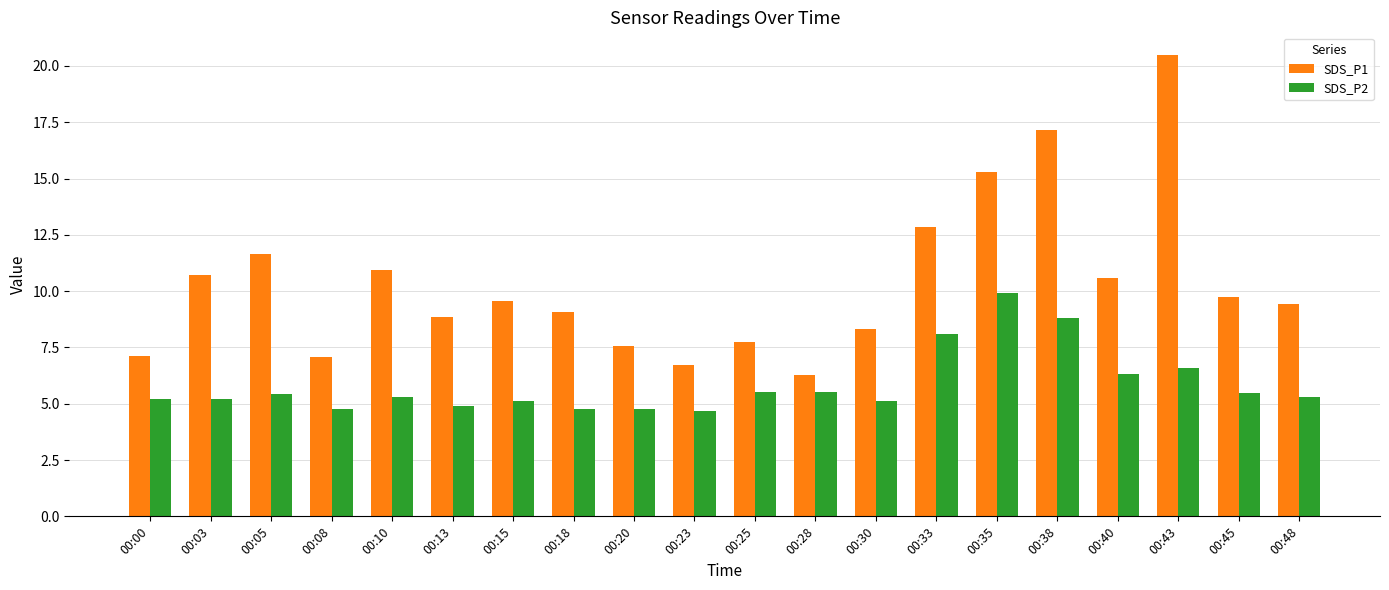

What are all the series names shown in the legend?

SDS_P1, SDS_P2